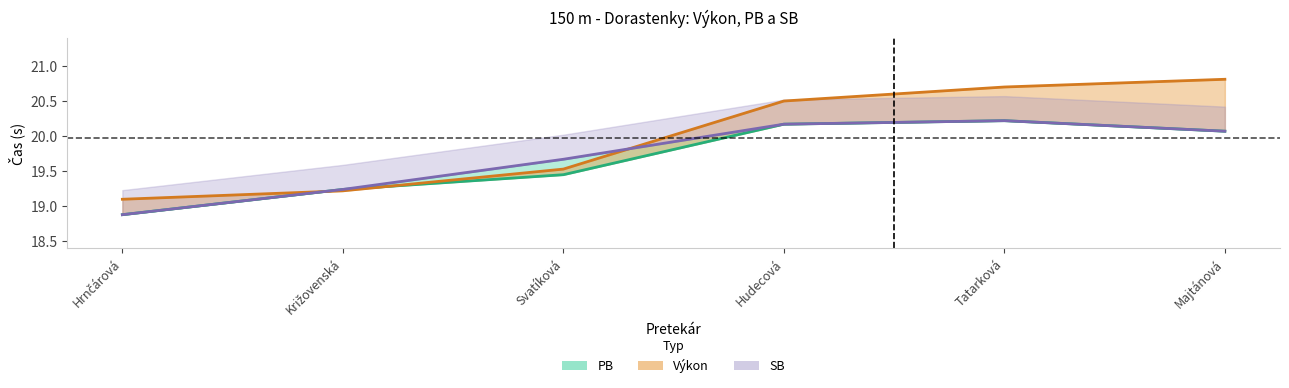

How many lines are shown in the chart?

3